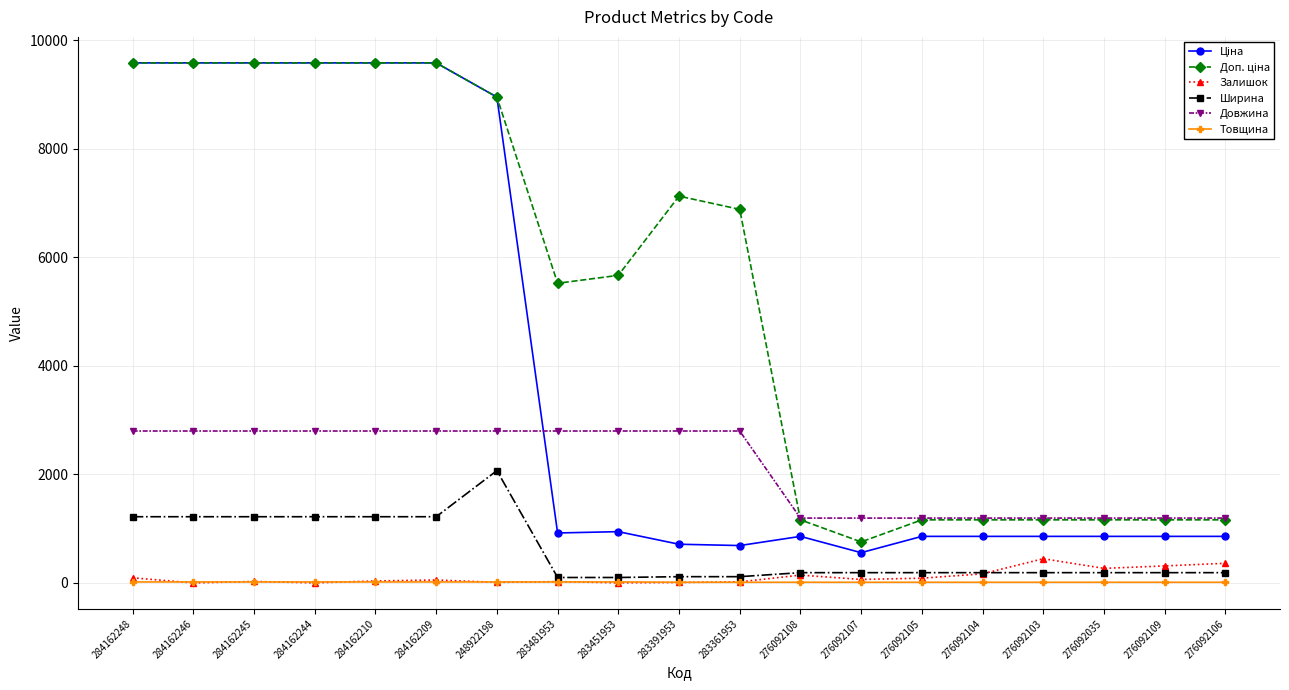

What is the value of the Товщина point at the 10th from the left?

12.0